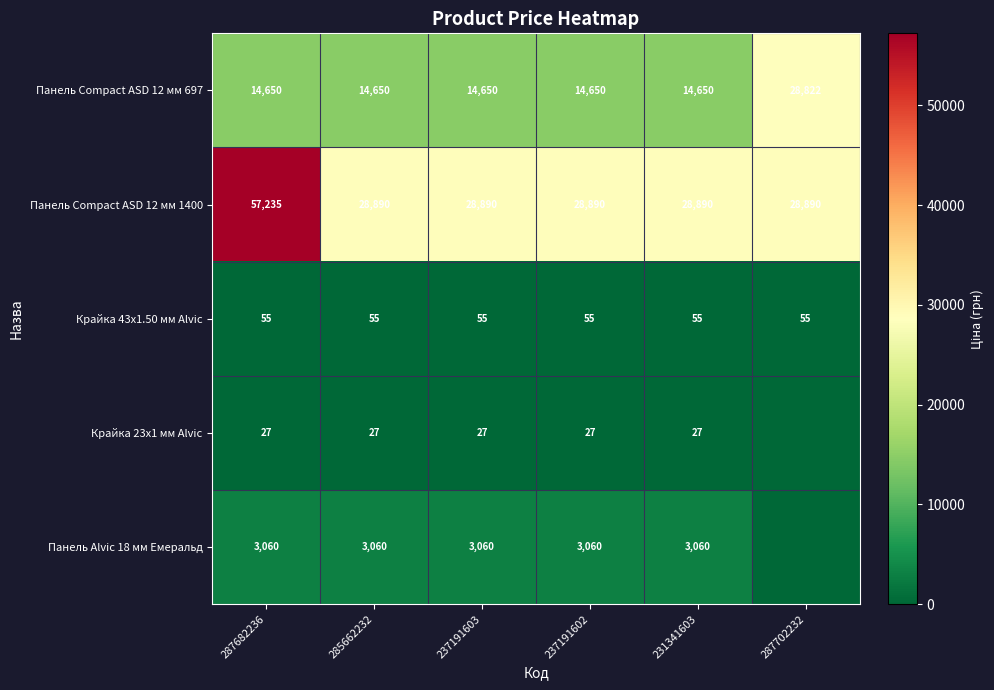

What is the sum of the Крайка 23x1 мм Alvic values at 237191602 and 231341603?

54